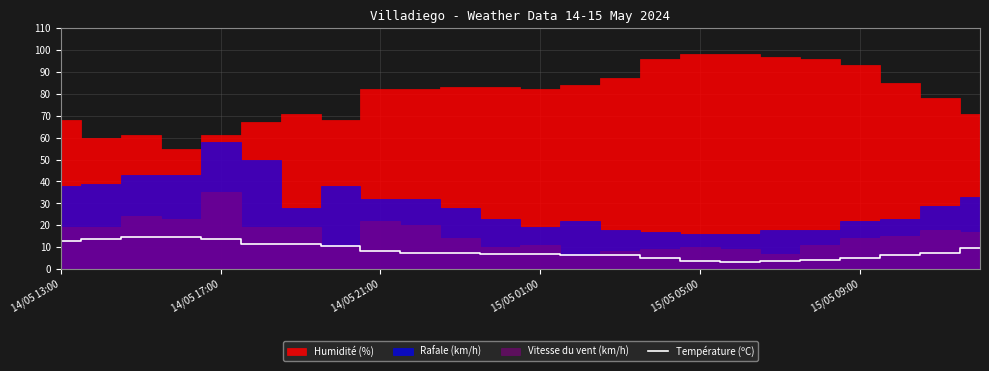

What is the change in value from 7 to 10?

-3.5